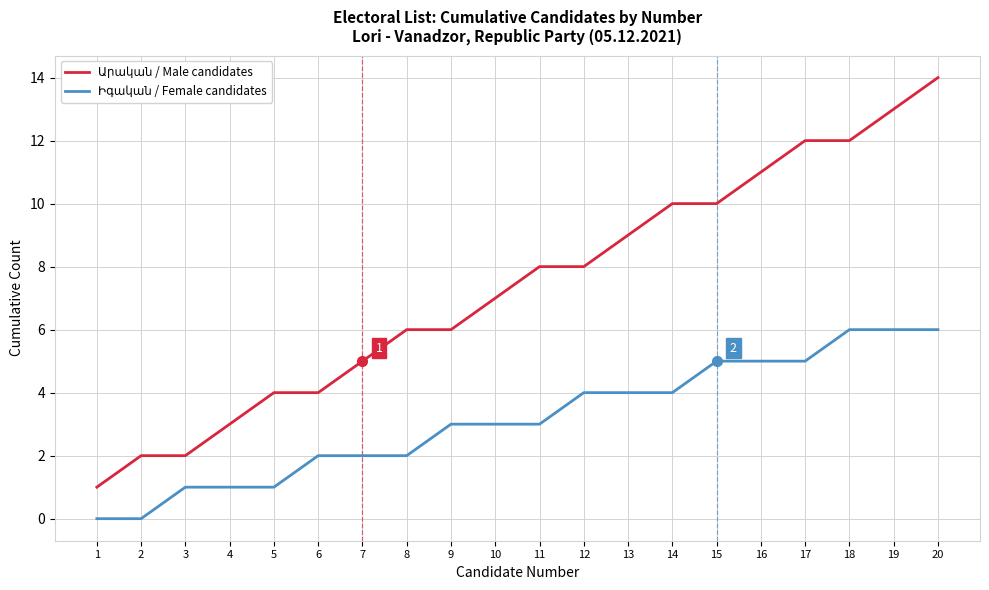

At which category is the sum across all series the highest?

20